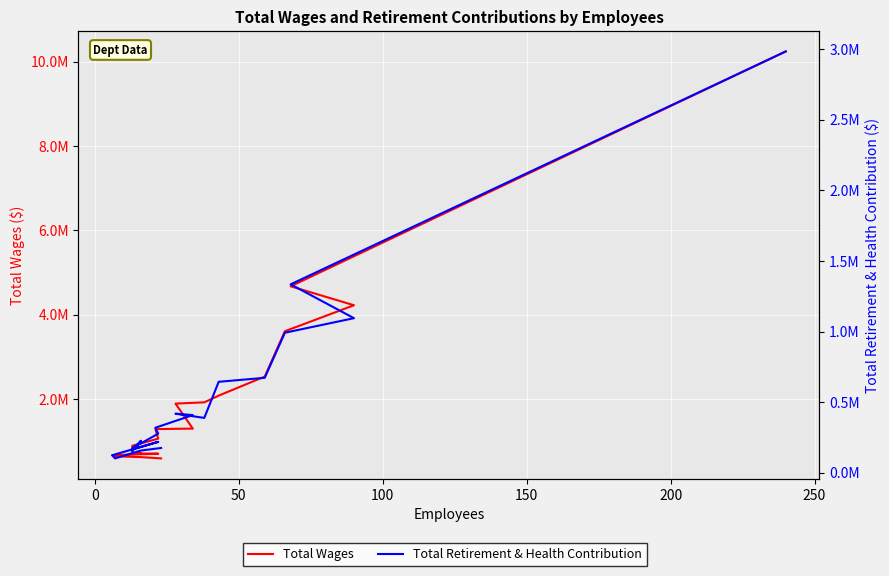

True or false: Total Retirement & Health Contribution and Total Wages intersect in this chart.

False